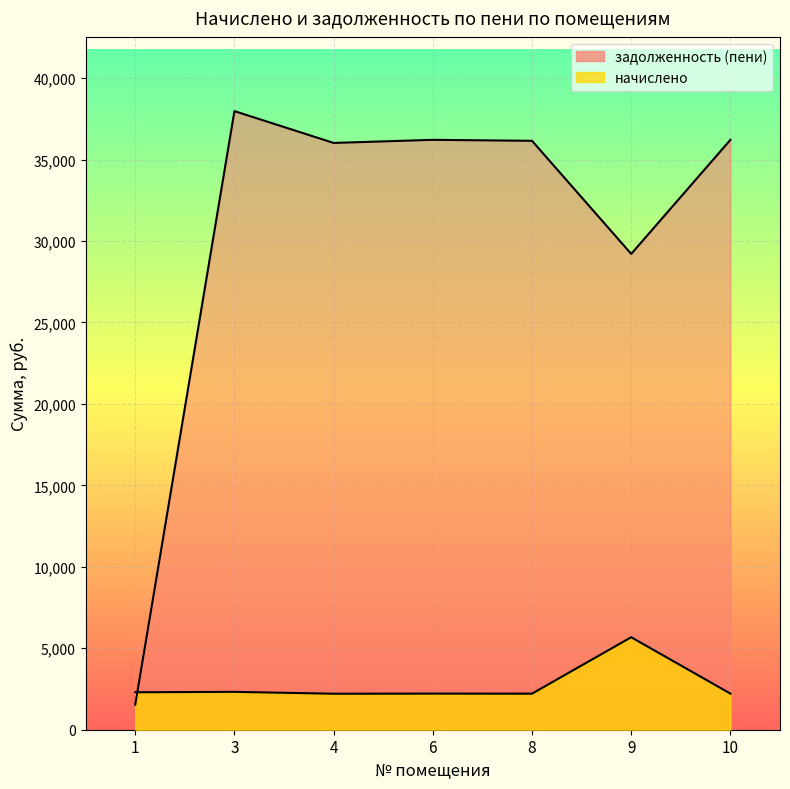

At which category is the sum across all series the highest?

3